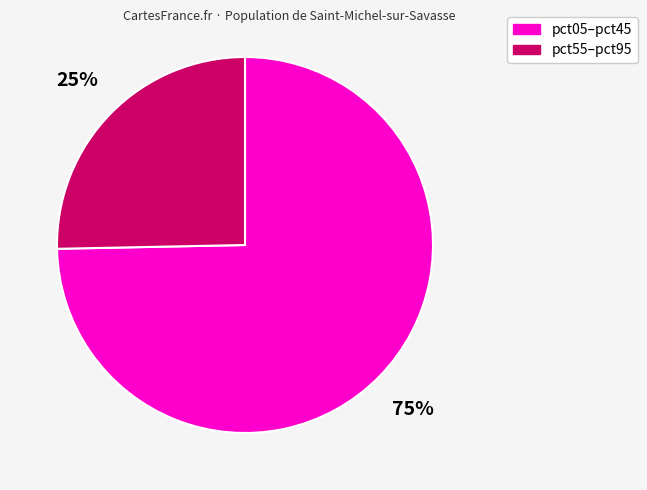

Rank the categories by value from highest to lowest.

pct05–pct45, pct55–pct95